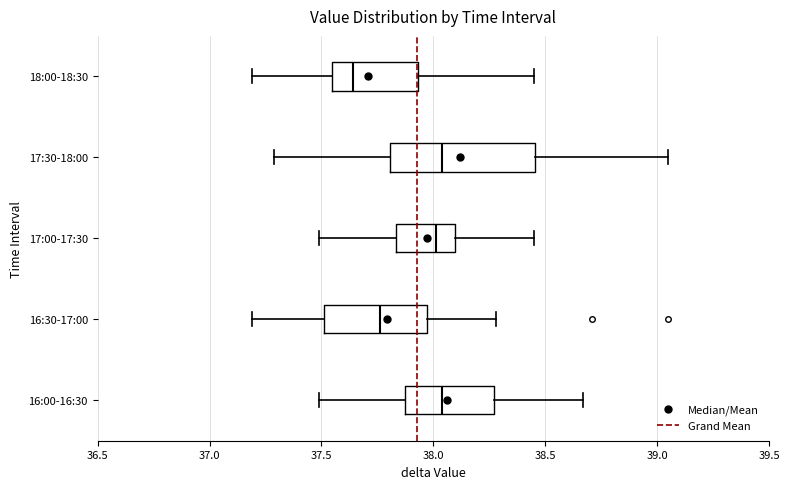

Comparing the boxes themselves (not the whiskers), which one is the widest?

17:30-18:00